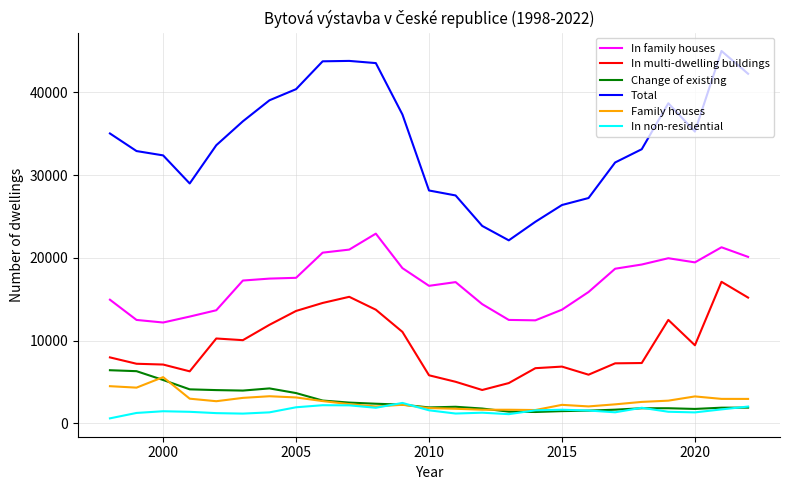

Which series has the largest total across all categories?

Total